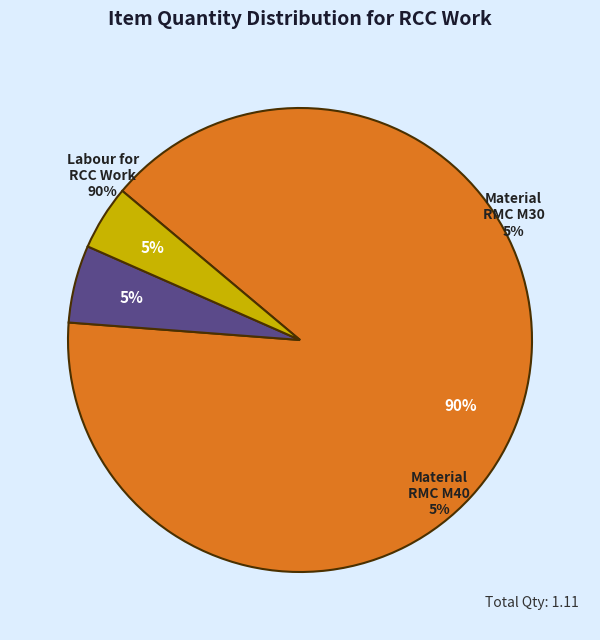

True or false: Labour _ Labour for RCC Work _90912 accounts for 90% of the total.

True